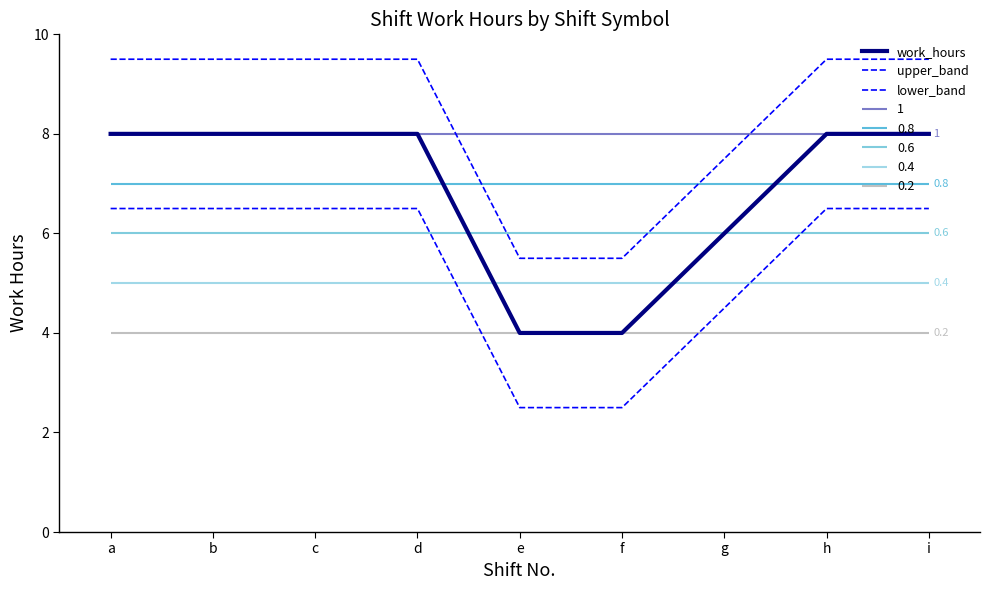

List the series in order of their peak value, lowest first.

lower_band, work_hours, upper_band